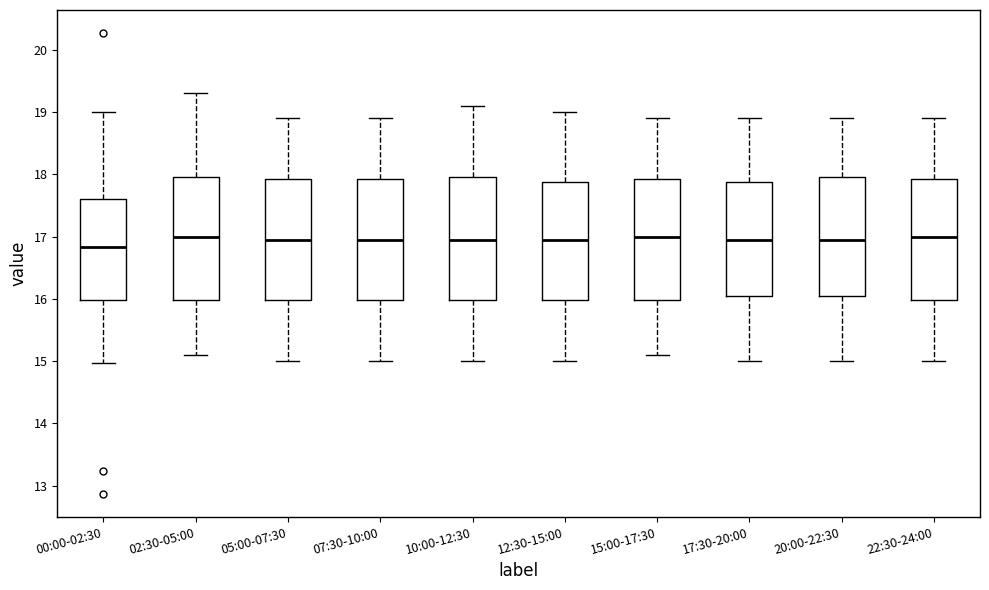

Reading left to right, read every box against the y-axis: the position of its median line, the range the box covers, and the ends of its whiskers. The values are not printed on the chart, so give them approximately, as read against the axis.

00:00-02:30: median 16.8, box 16.0 to 17.6, whiskers 15.0 to 19.0
02:30-05:00: median 17.0, box 16.0 to 18.0, whiskers 15.1 to 19.3
05:00-07:30: median 17.0, box 16.0 to 17.9, whiskers 15.0 to 18.9
07:30-10:00: median 17.0, box 16.0 to 17.9, whiskers 15.0 to 18.9
10:00-12:30: median 17.0, box 16.0 to 18.0, whiskers 15.0 to 19.1
12:30-15:00: median 17.0, box 16.0 to 17.9, whiskers 15.0 to 19.0
15:00-17:30: median 17.0, box 16.0 to 17.9, whiskers 15.1 to 18.9
17:30-20:00: median 17.0, box 16.1 to 17.9, whiskers 15.0 to 18.9
20:00-22:30: median 17.0, box 16.1 to 18.0, whiskers 15.0 to 18.9
22:30-24:00: median 17.0, box 16.0 to 17.9, whiskers 15.0 to 18.9